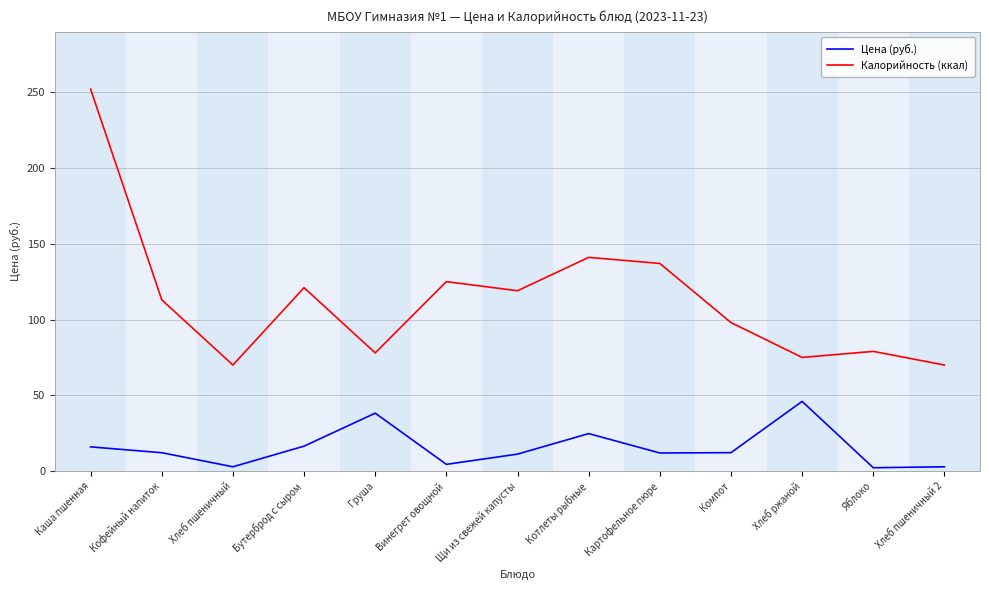

Where is the first local maximum for Калорийность (ккал)?

Бутерброд с сыром